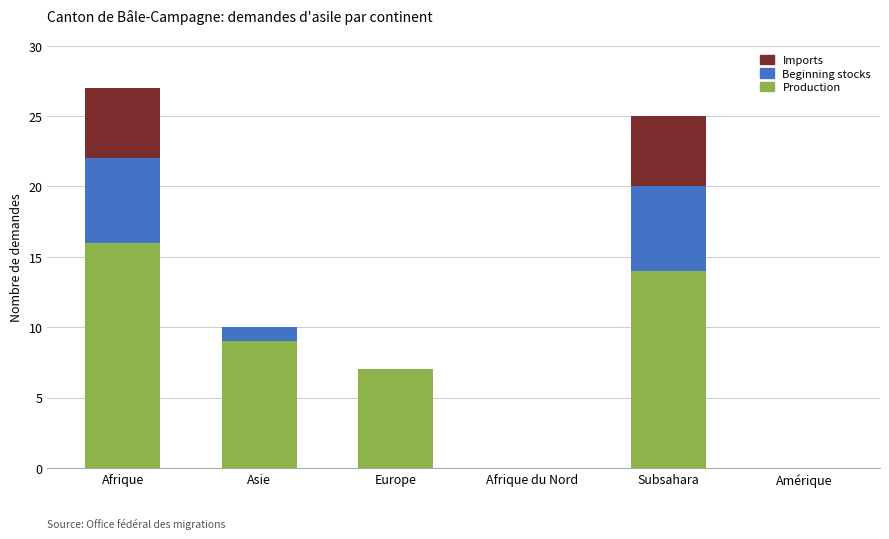

Are the bars grouped side by side (vs. stacked)?

No